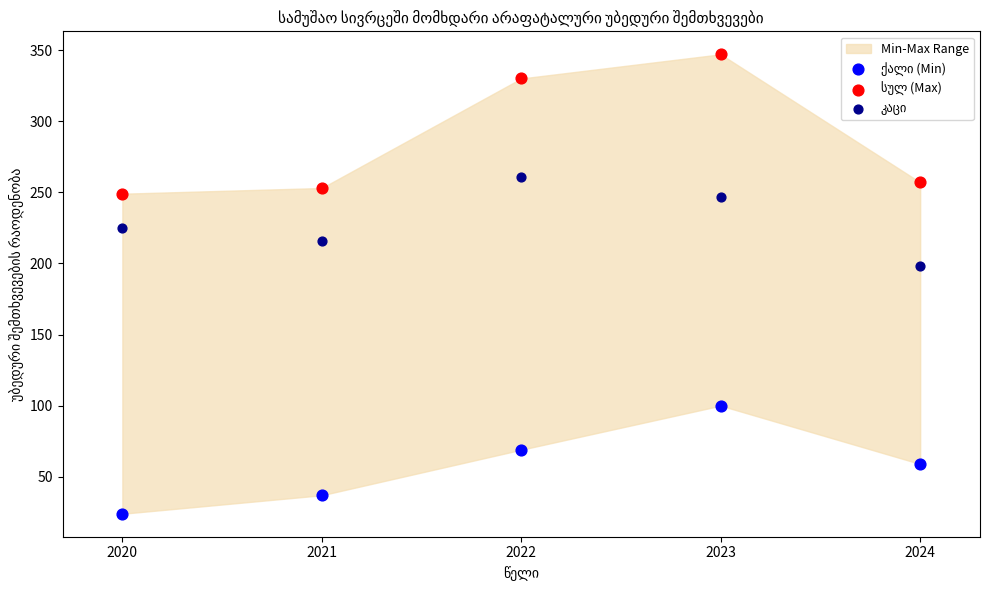

Across all series, what Y value is closest to 185?

198